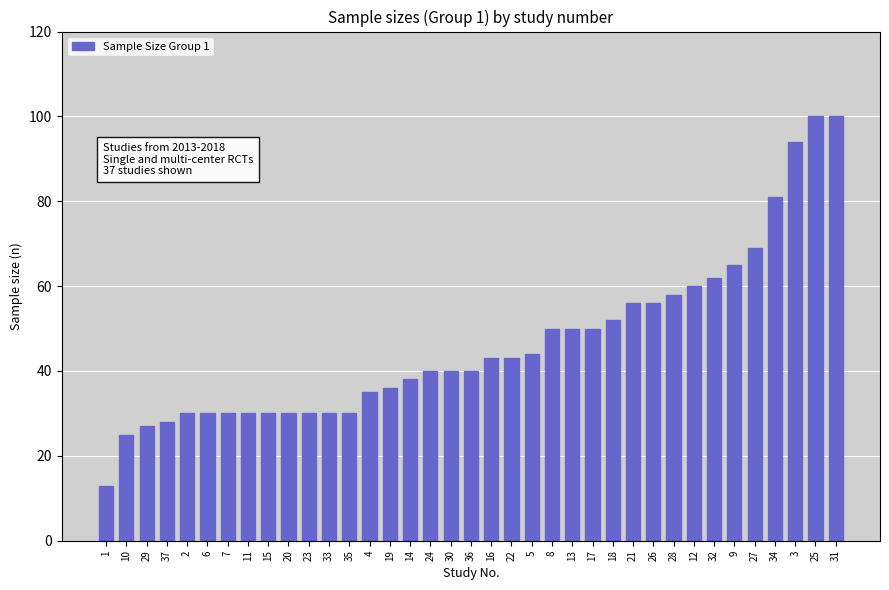

What is the sum of the values at 32 and 9?

127